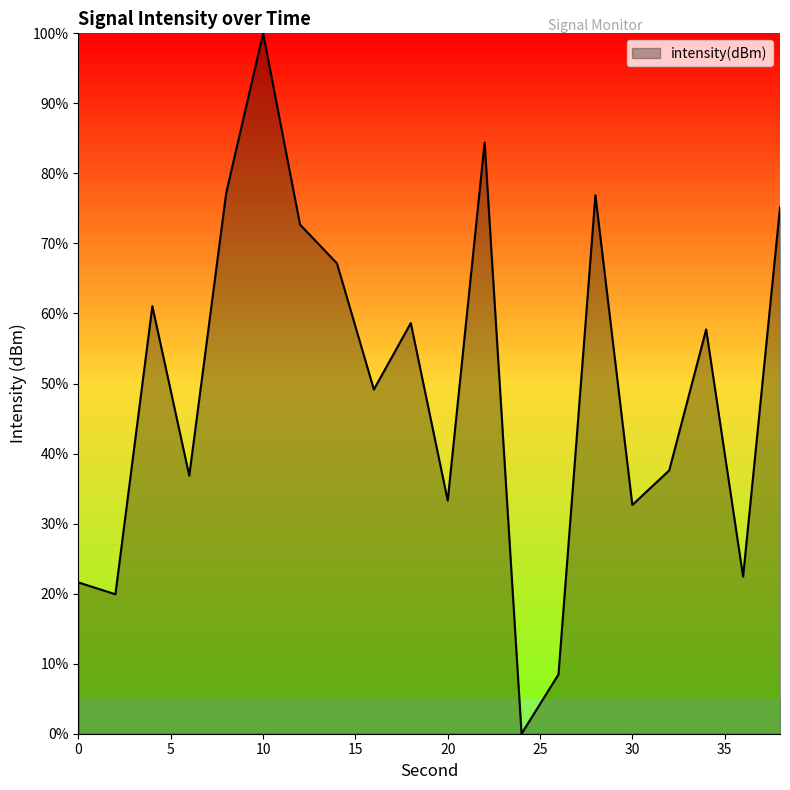

What is the value of the 15th point from the left?

-128.4